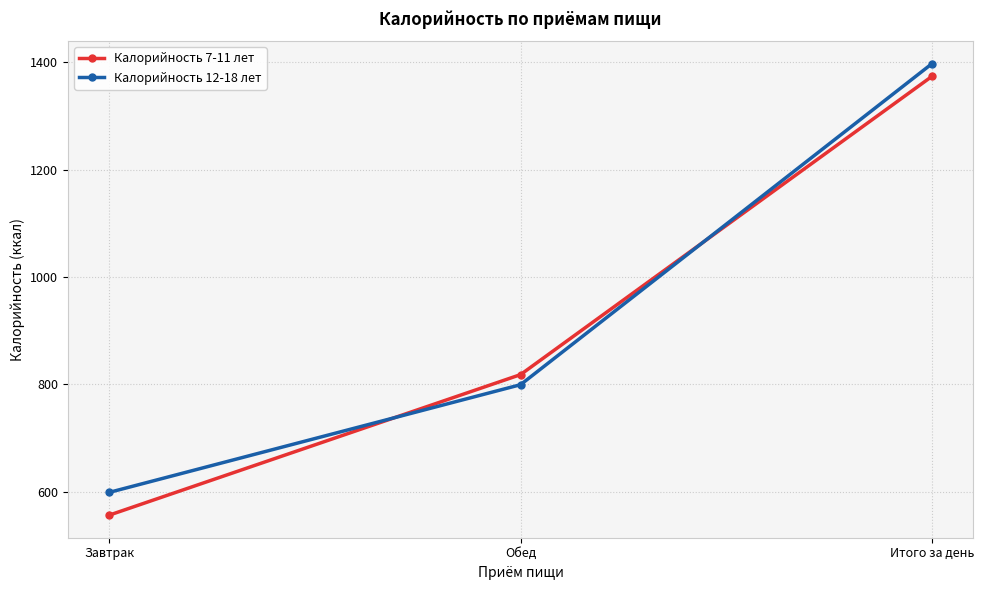

What is the maximum value for Калорийность 12-18 лет?

1397.6